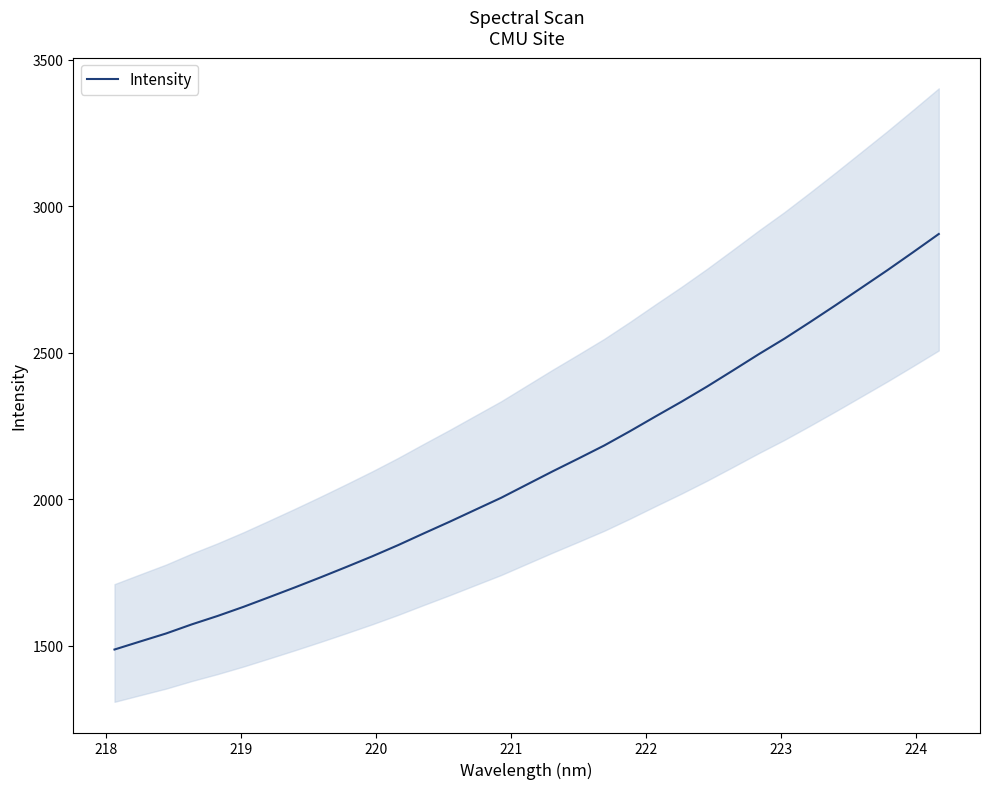

The chart shows a value of 3725.0 at 29. True or false?

False